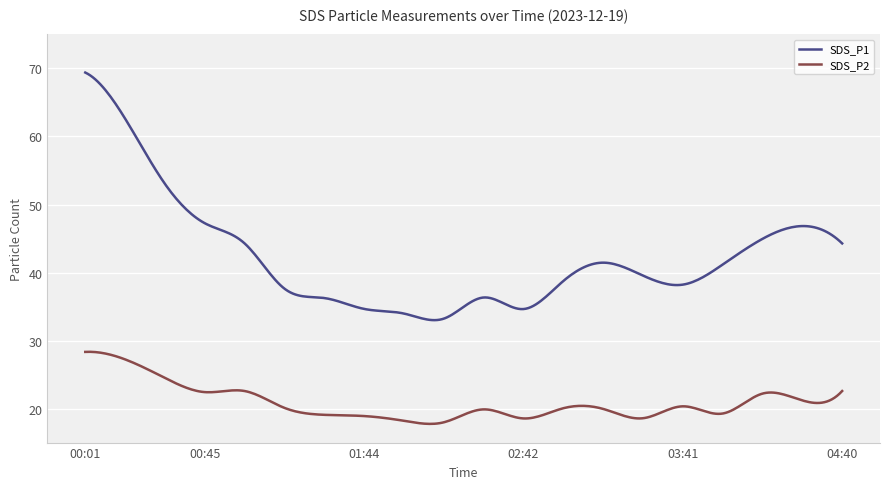

Which series has the largest total across all categories?

SDS_P1